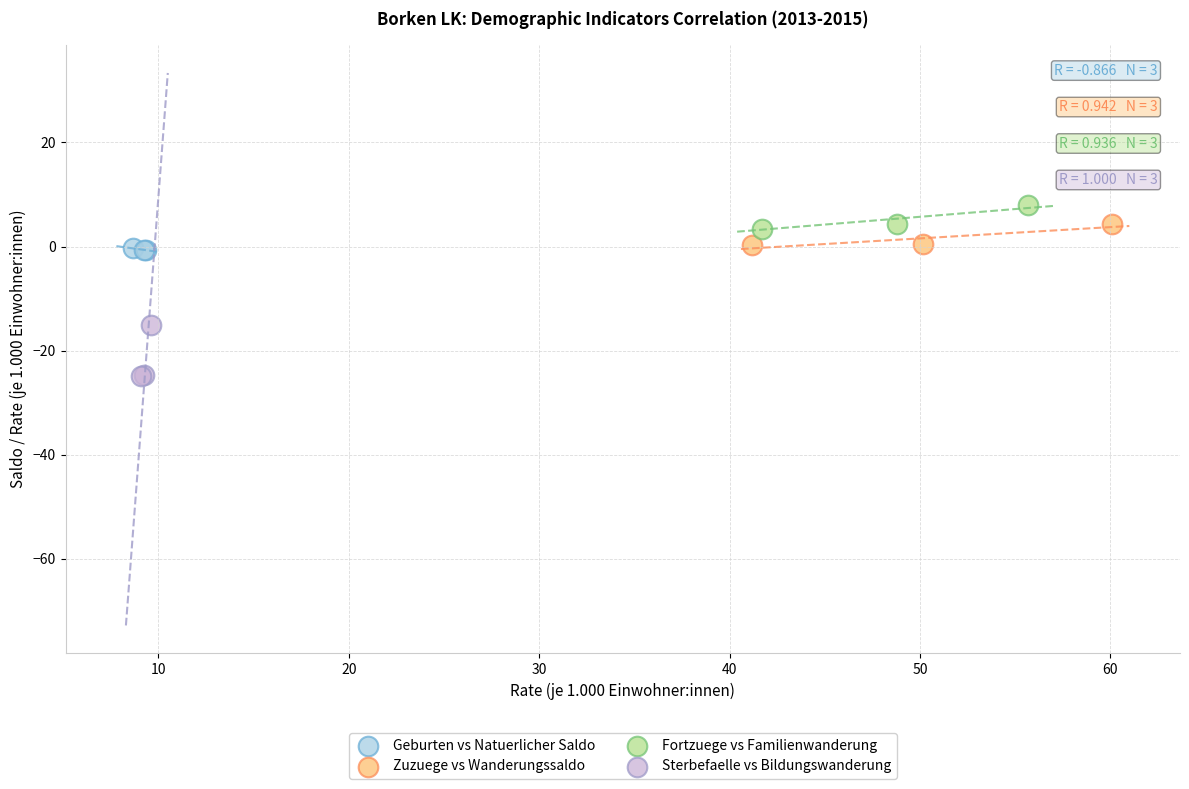

Which series reaches the minimum Y coordinate?

Sterbefaelle vs Bildungswanderung